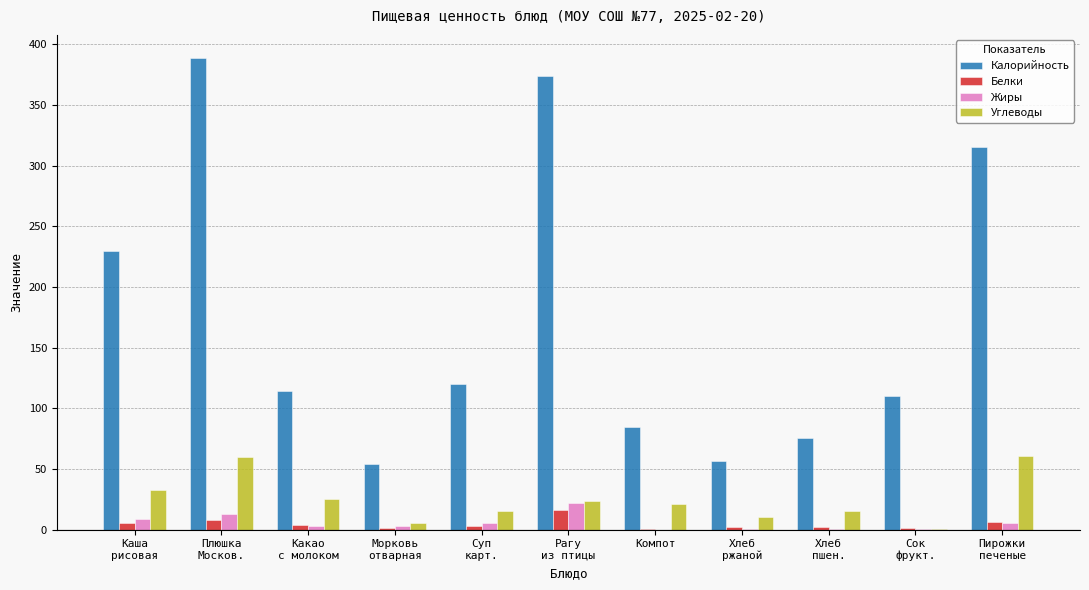

Which series has the largest total across all categories?

Калорийность